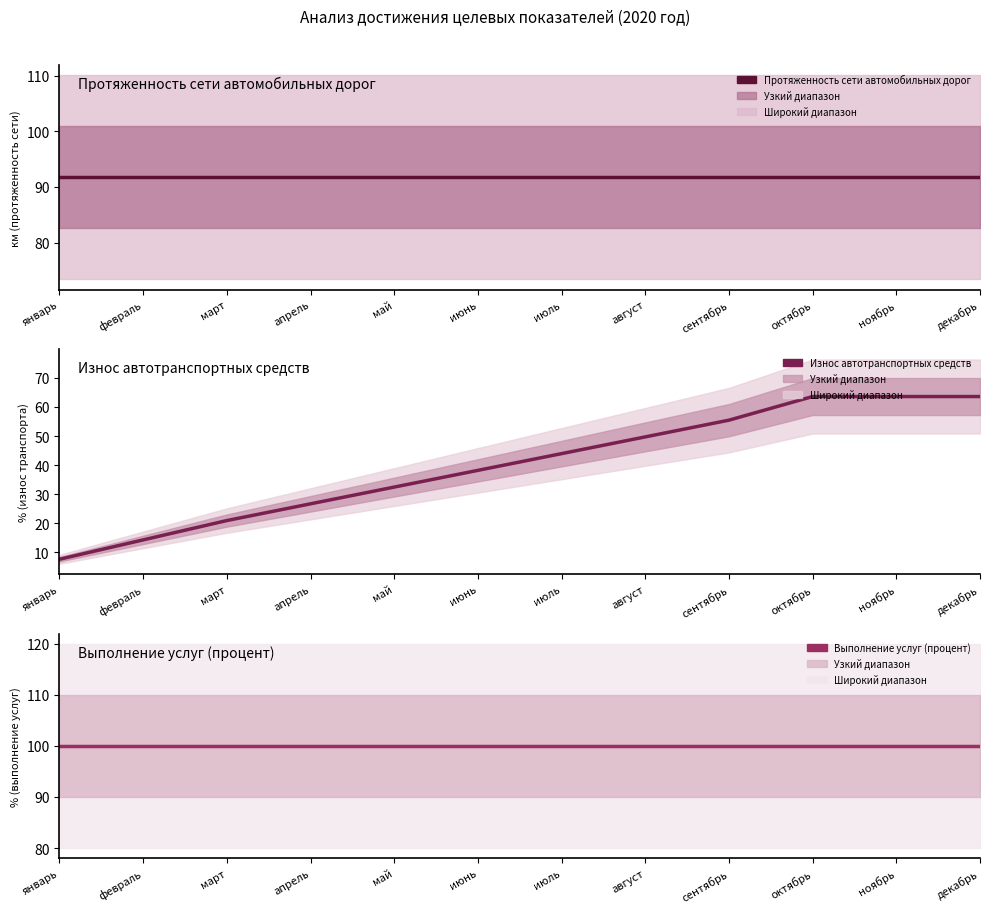

What is the sum of the Протяженность сети автомобильных дорог values at май and январь?

183.5